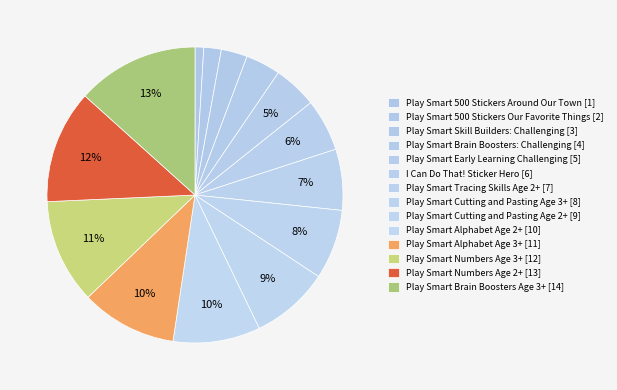

Rank the categories by value from lowest to highest.

Play Smart 500 Stickers Around Our Town, Play Smart 500 Stickers Our Favorite Things, Play Smart Skill Builders: Challenging, Play Smart Brain Boosters: Challenging, Play Smart Early Learning Challenging, I Can Do That! Sticker Hero, Play Smart Tracing Skills Age 2+, Play Smart Cutting and Pasting Age 3+, Play Smart Cutting and Pasting Age 2+, Play Smart Alphabet Age 2+, Play Smart Alphabet Age 3+, Play Smart Numbers Age 3+, Play Smart Numbers Age 2+, Play Smart Brain Boosters Age 3+